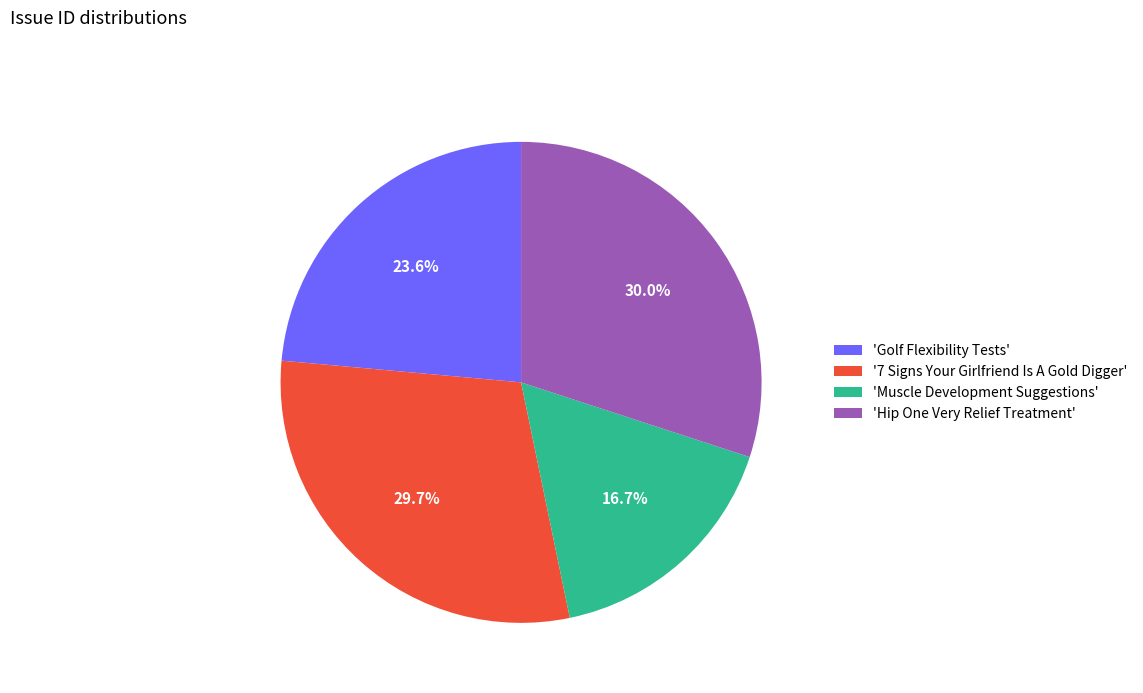

How many segments does this pie chart have?

4